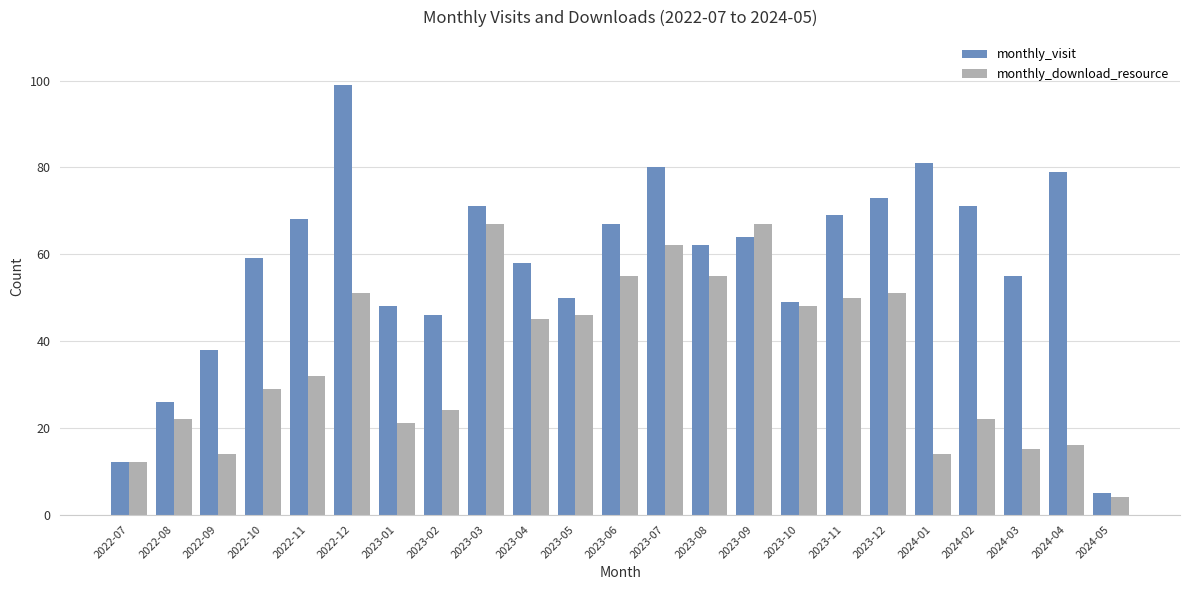

What is the label of the 22nd bar from the left?

2024-04